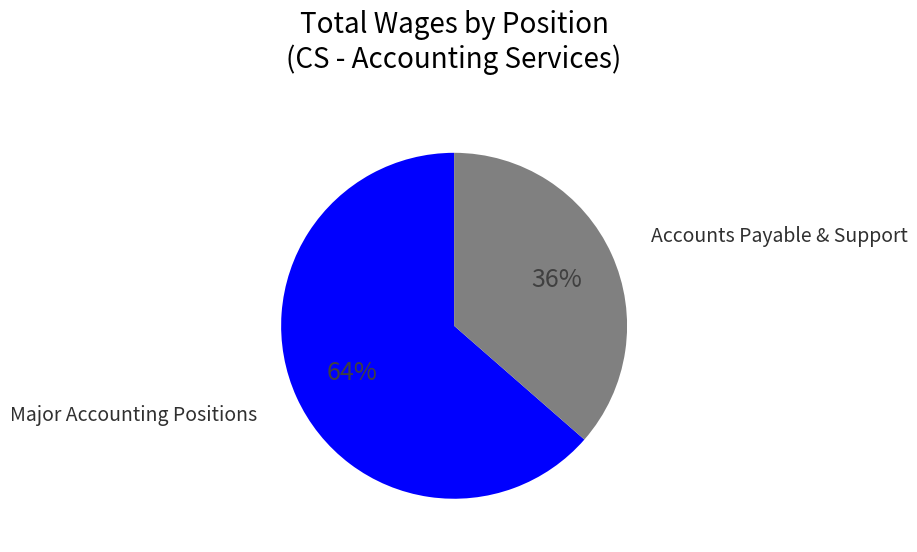

Does any single category account for the majority?

Yes